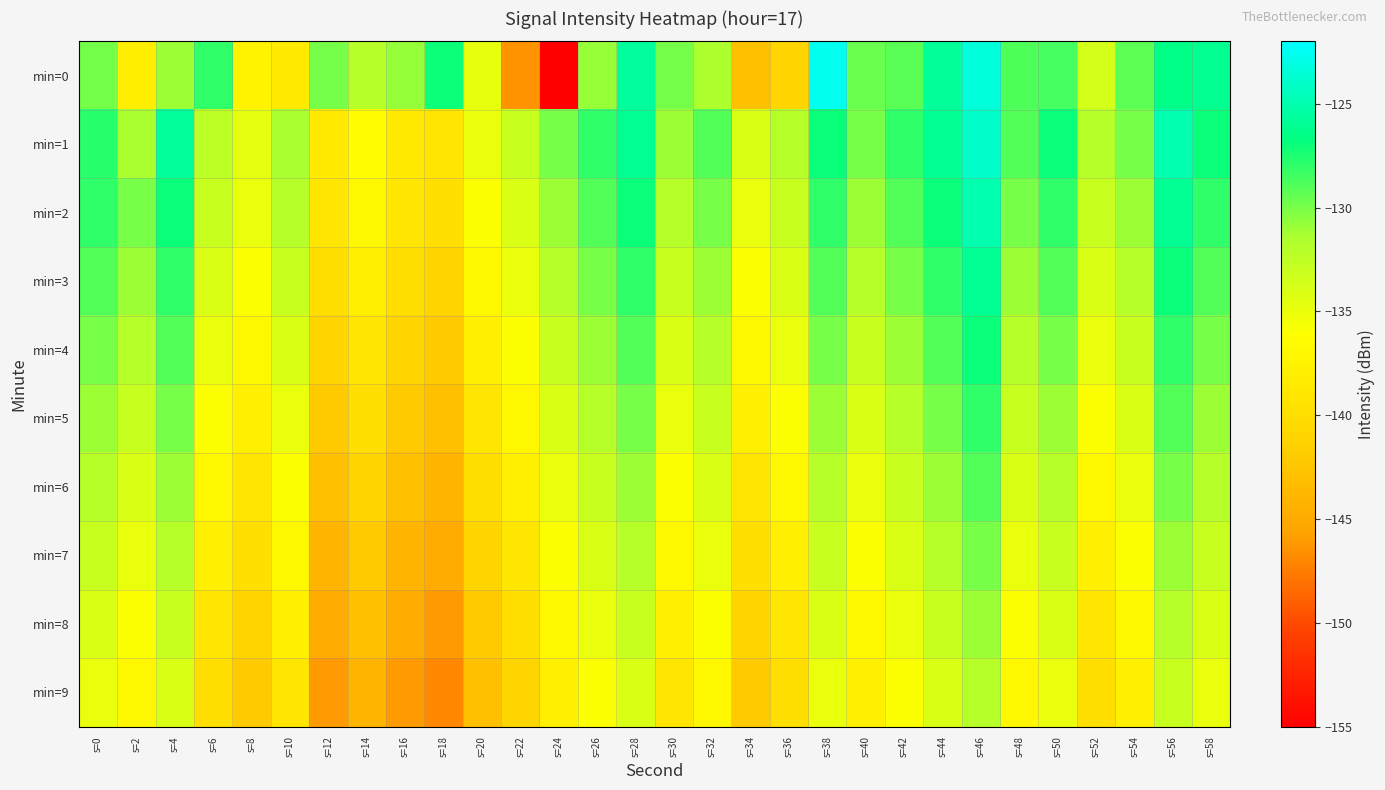

At which category is the sum across all series the highest?

s=46